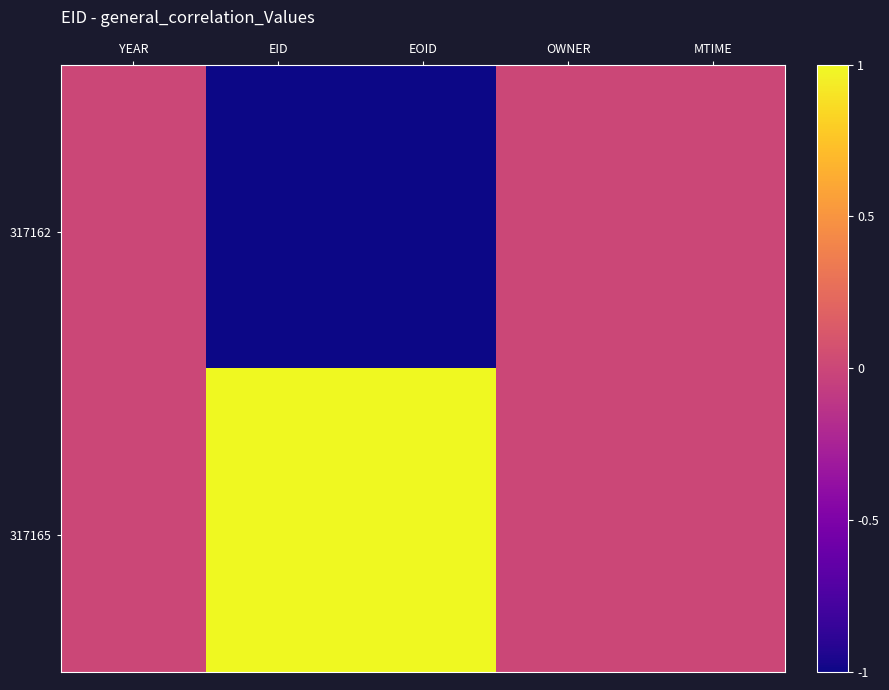

What is the minimum value shown in the chart?

-1